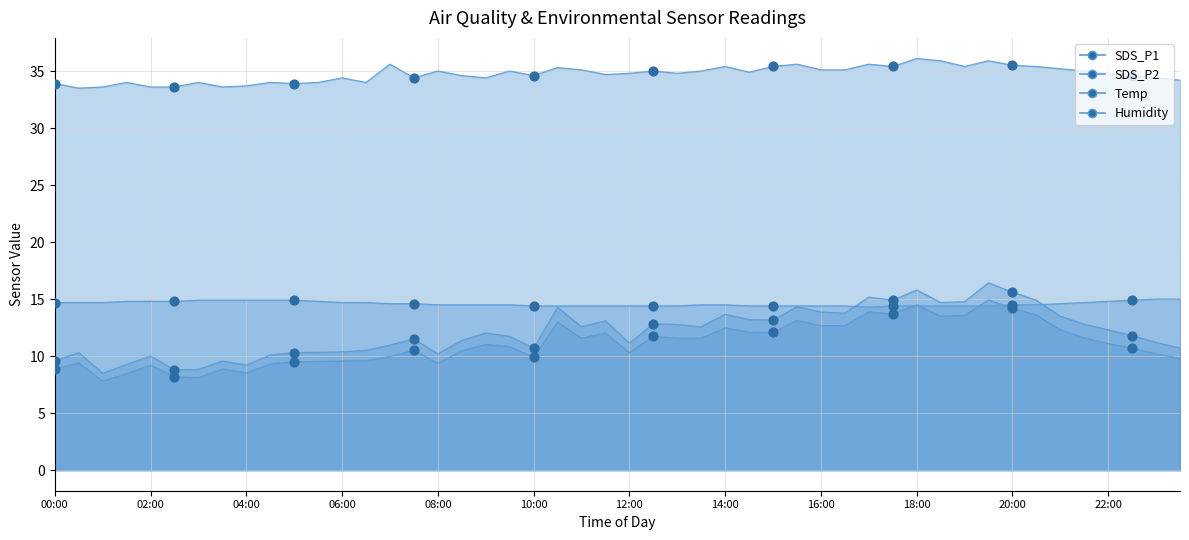

Which series contains the lowest Y value?

SDS_P2 (markers)